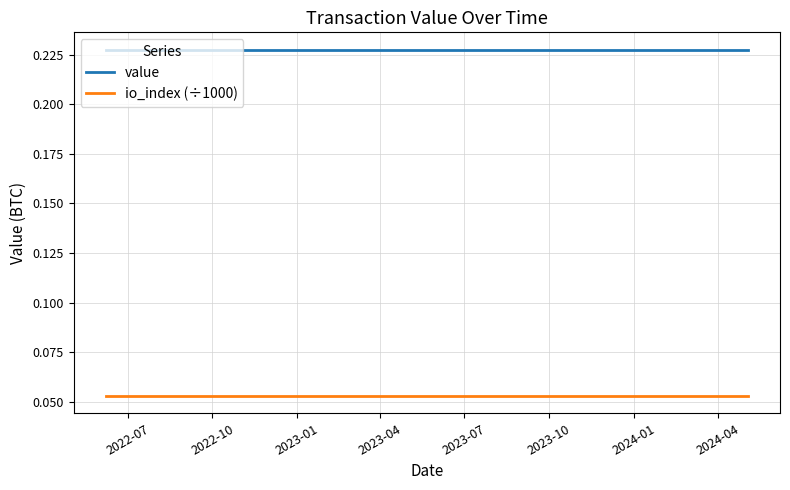

List the series in order of their peak value, highest first.

value, io_index (÷1000)